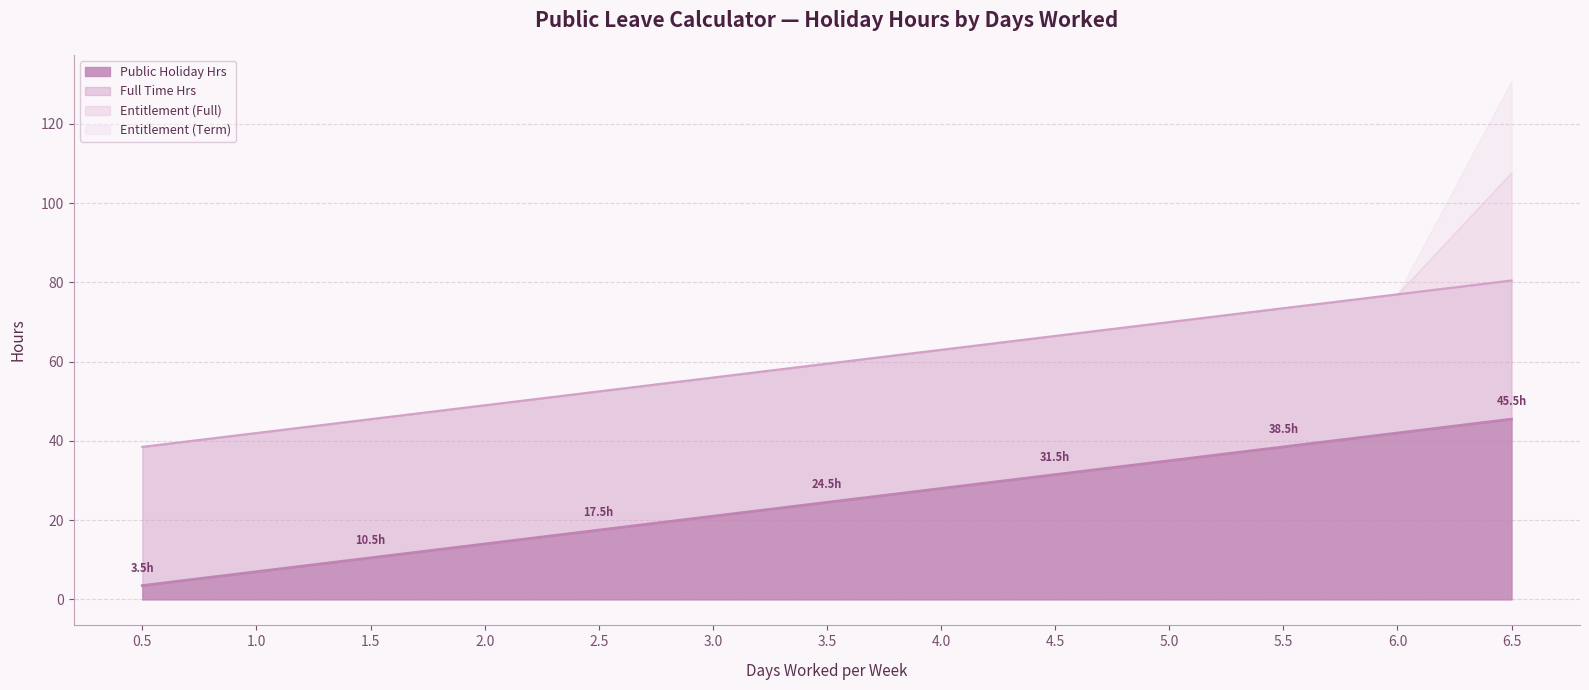

Count the number of data series in this chart.

4